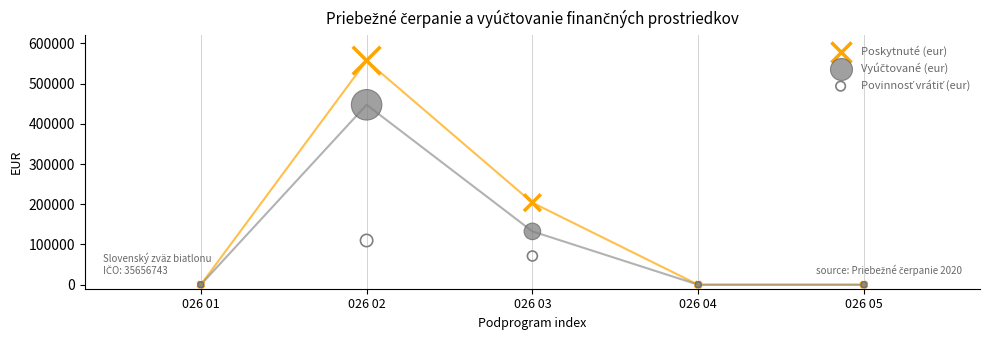

Across all series, what Y value is closest to 278708?

204036.0